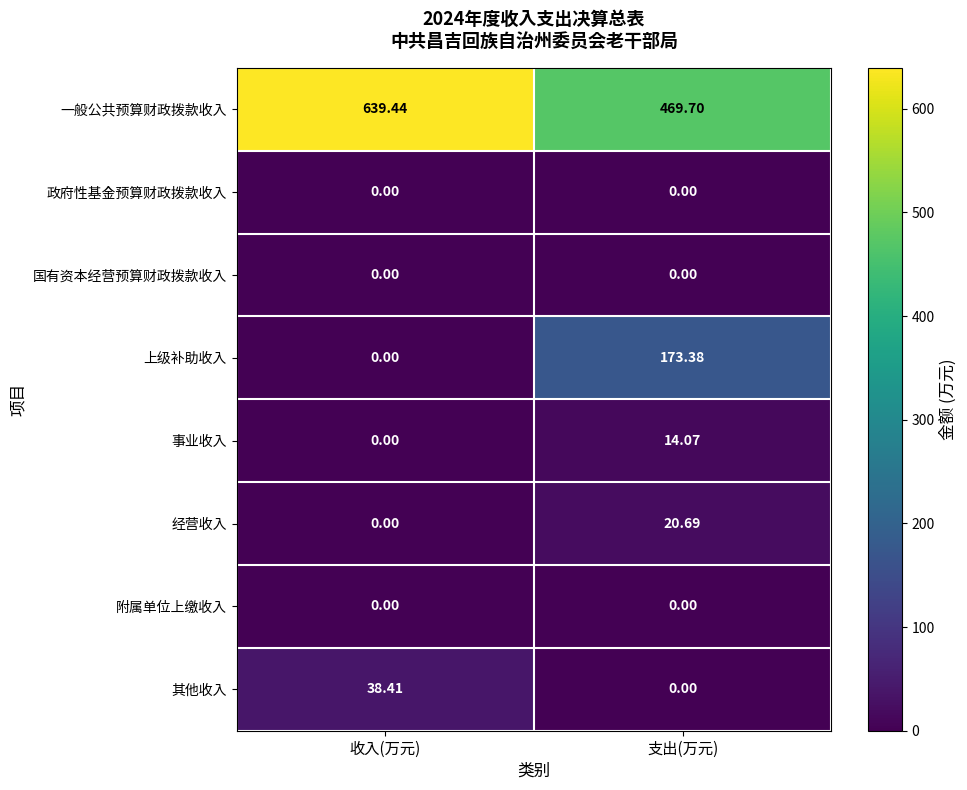

At which category does the chart reach its peak across all series?

收入(万元)